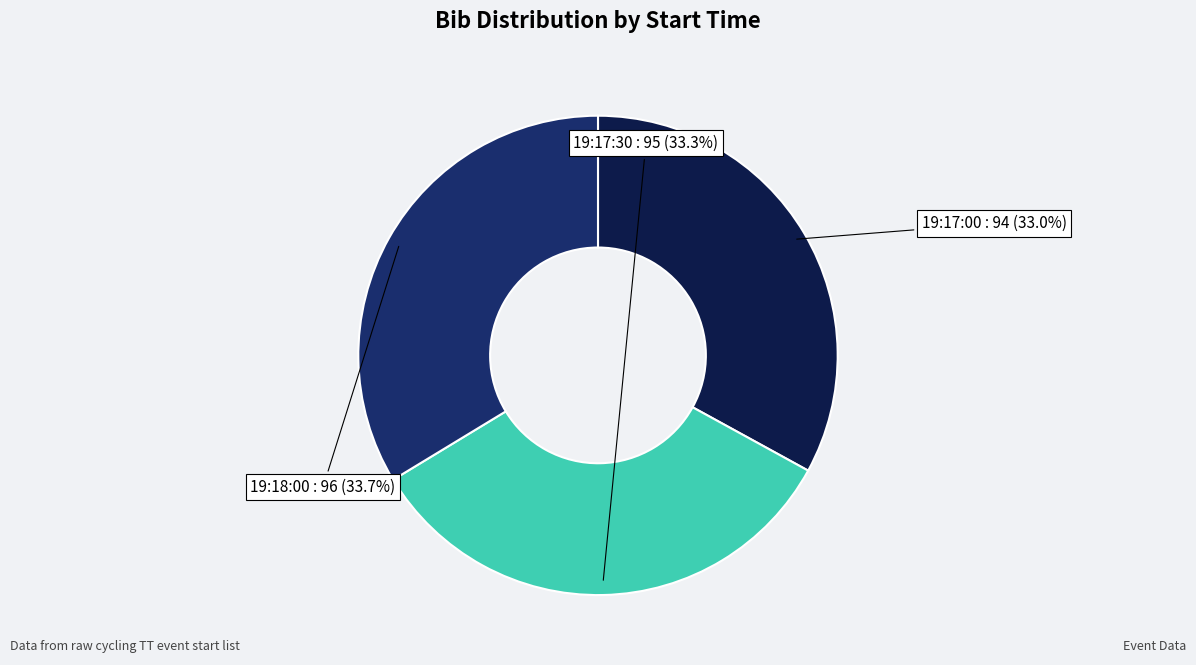

Is there a majority slice in this chart?

No